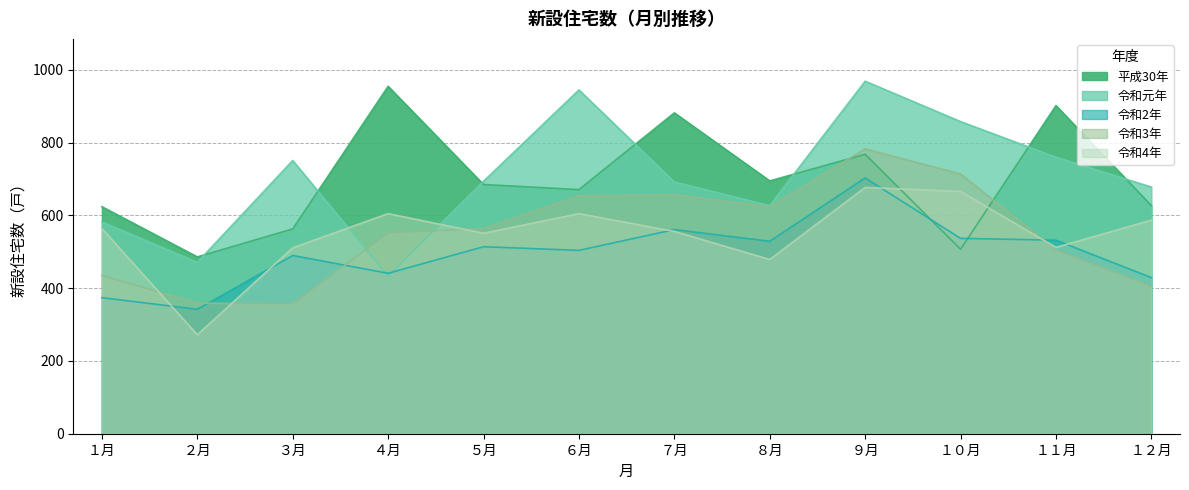

Reading left to right, transcribe all the data shown in this chart.

平成30年: 624	486	563	955	685	671	882	695	768	507	902	627
令和元年: 582	471	751	433	694	945	692	627	969	858	760	678
令和2年: 374	342	490	441	514	504	561	529	703	537	532	429
令和3年: 435	359	357	552	564	654	657	624	783	714	505	405
令和4年: 564	272	511	605	551	605	556	479	677	666	512	587